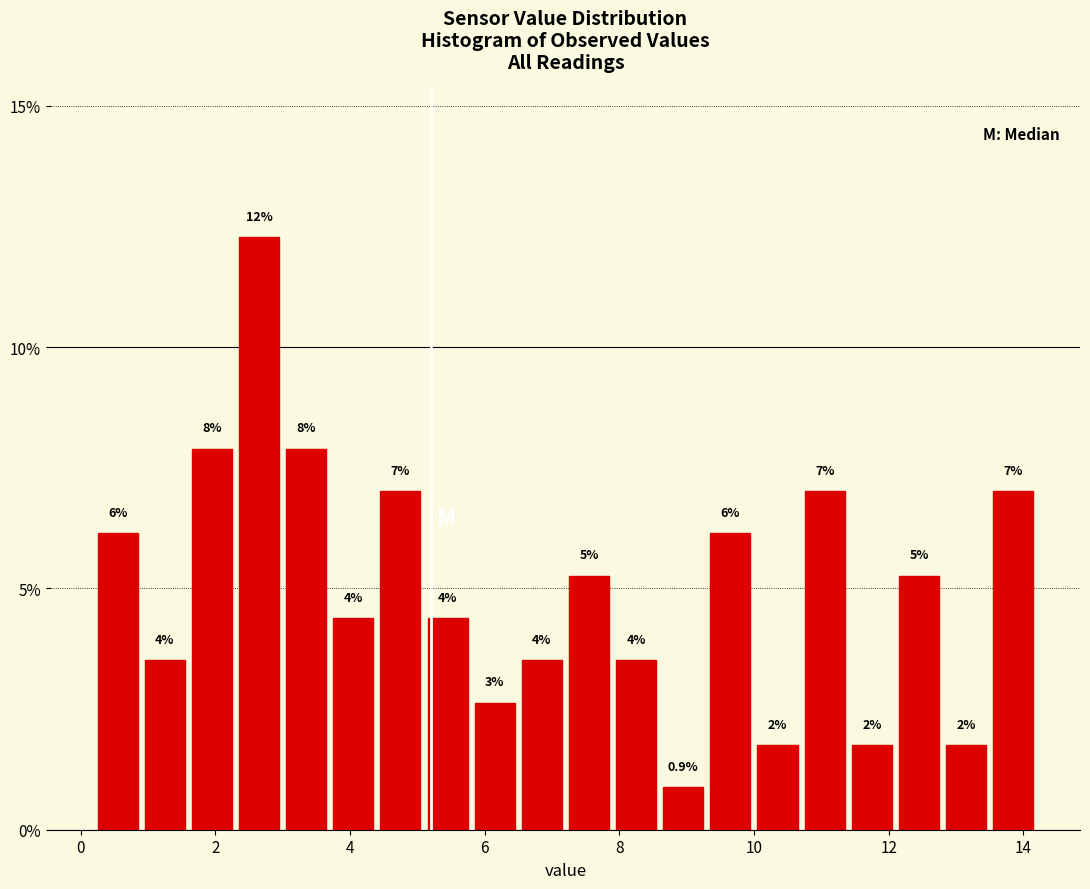

Read against the x-axis, roughly where is the centre of the tallest bar?

2.6